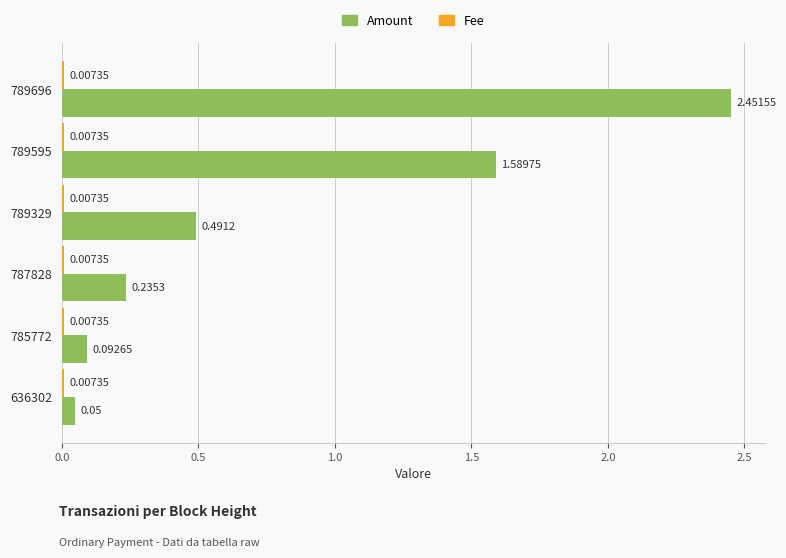

Which series changed the most between 789595 and 785772?

Amount